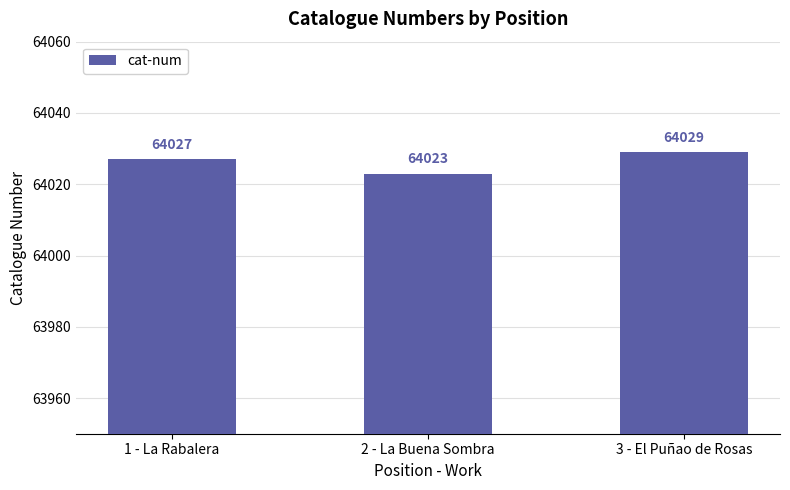

The value at 3 - El Puñao de Rosas is 64029. True or false?

True